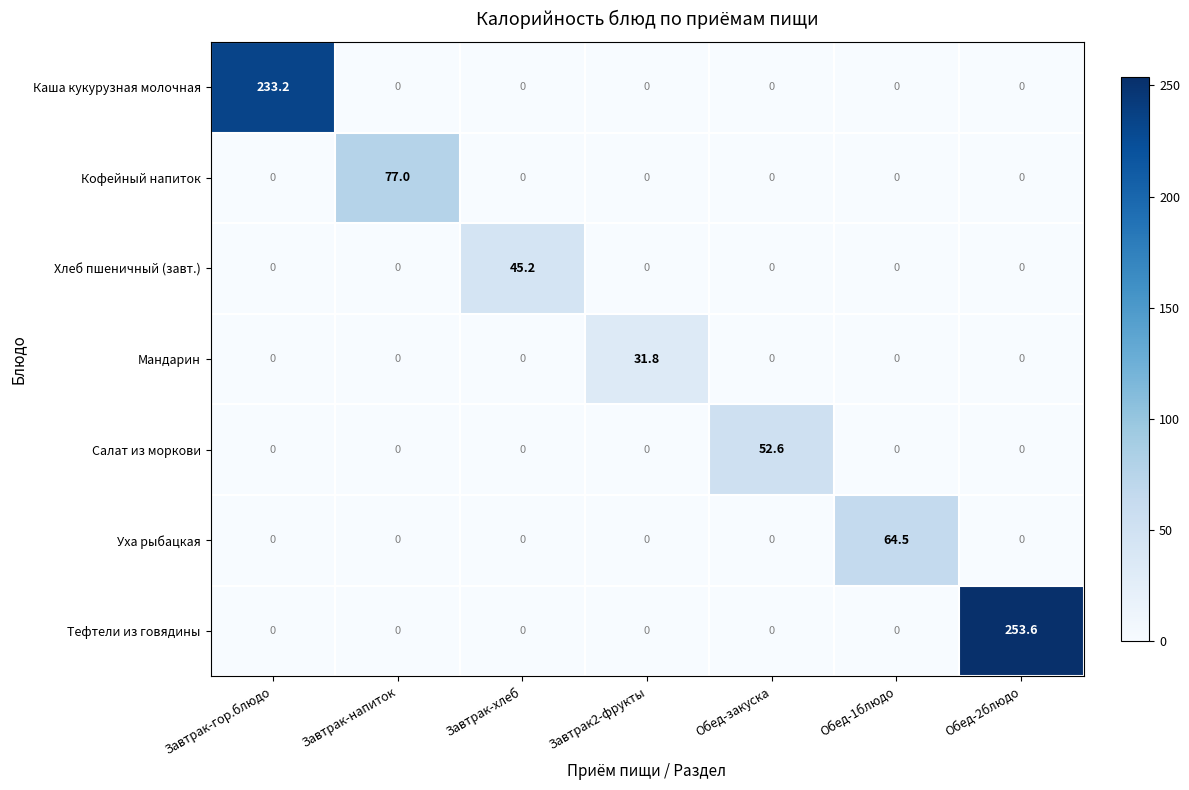

Which series has the largest total across all categories?

Тефтели из говядины